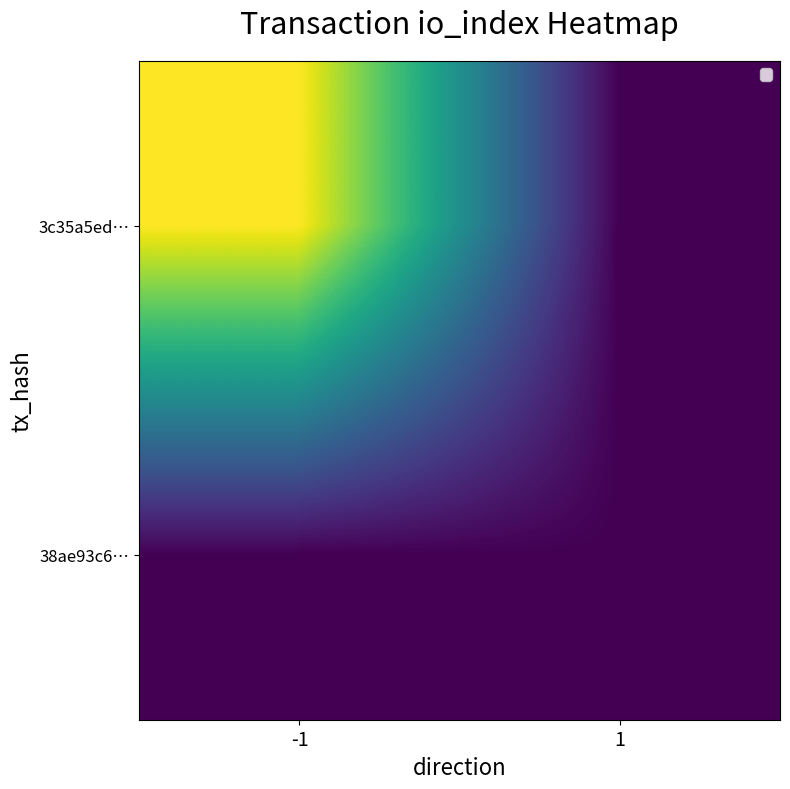

Rank the series at -1 from highest to lowest value.

3c35a5ed…, 38ae93c6…